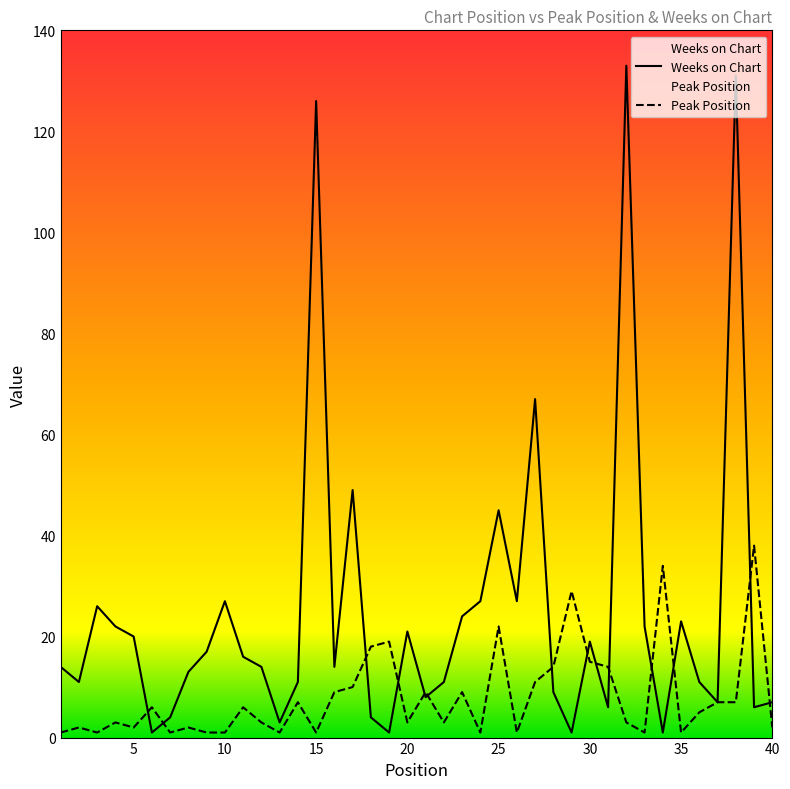

Which category has the lowest value across all series?

1